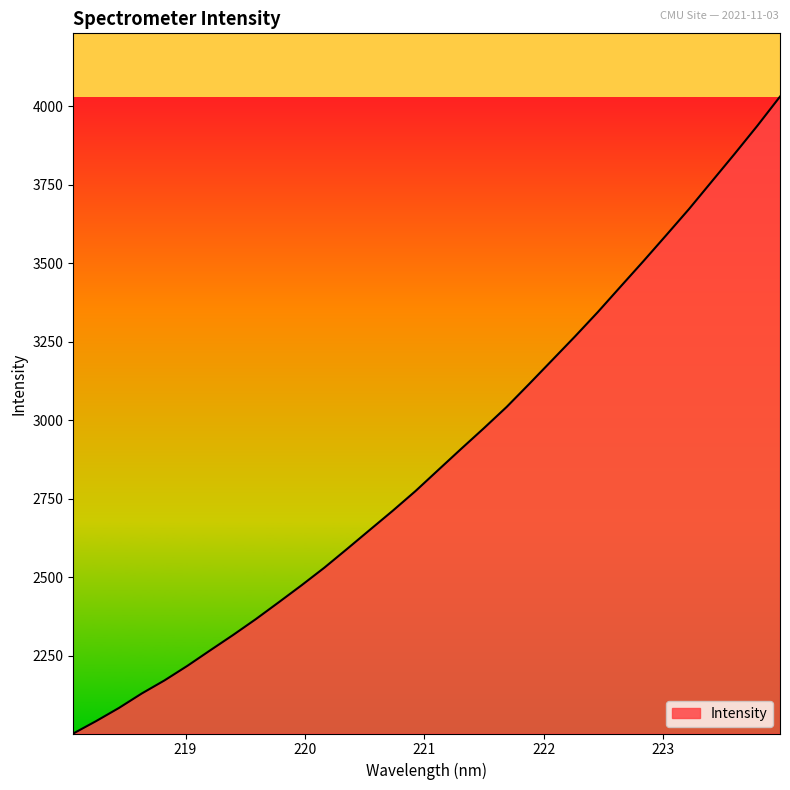

What is the difference between the maximum and minimum values?

2028.6